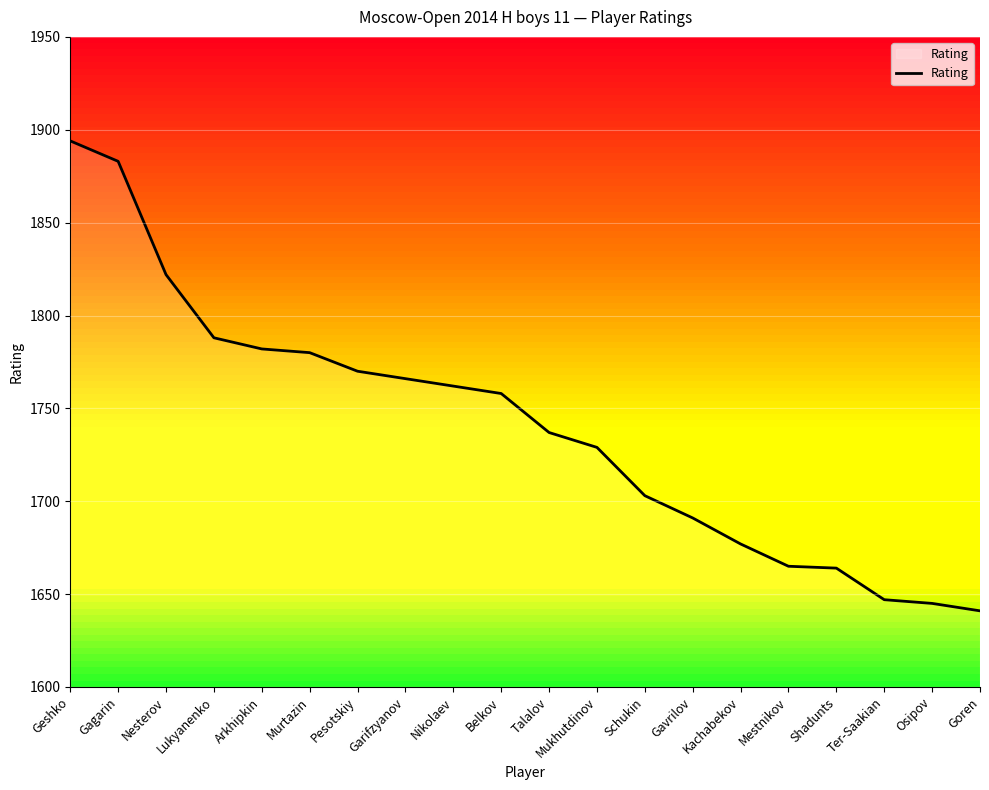

What position from the right is Arkhipkin?

16